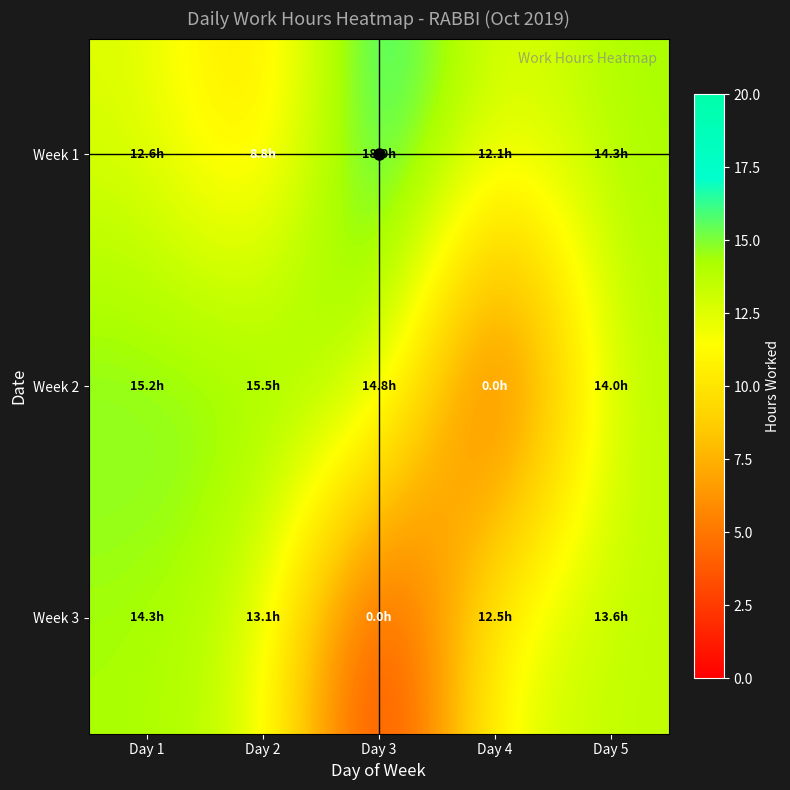

Rank the series at Day 4 from lowest to highest value.

Week 2, Week 1, Week 3